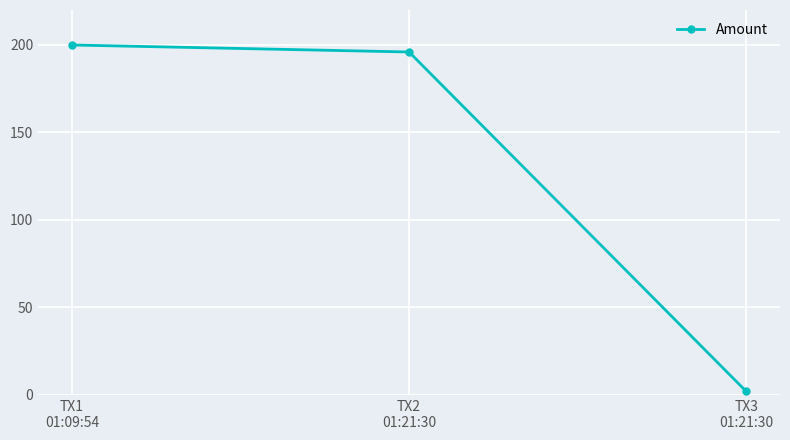

At which label does the data first exceed 196?

TX1
01:09:54